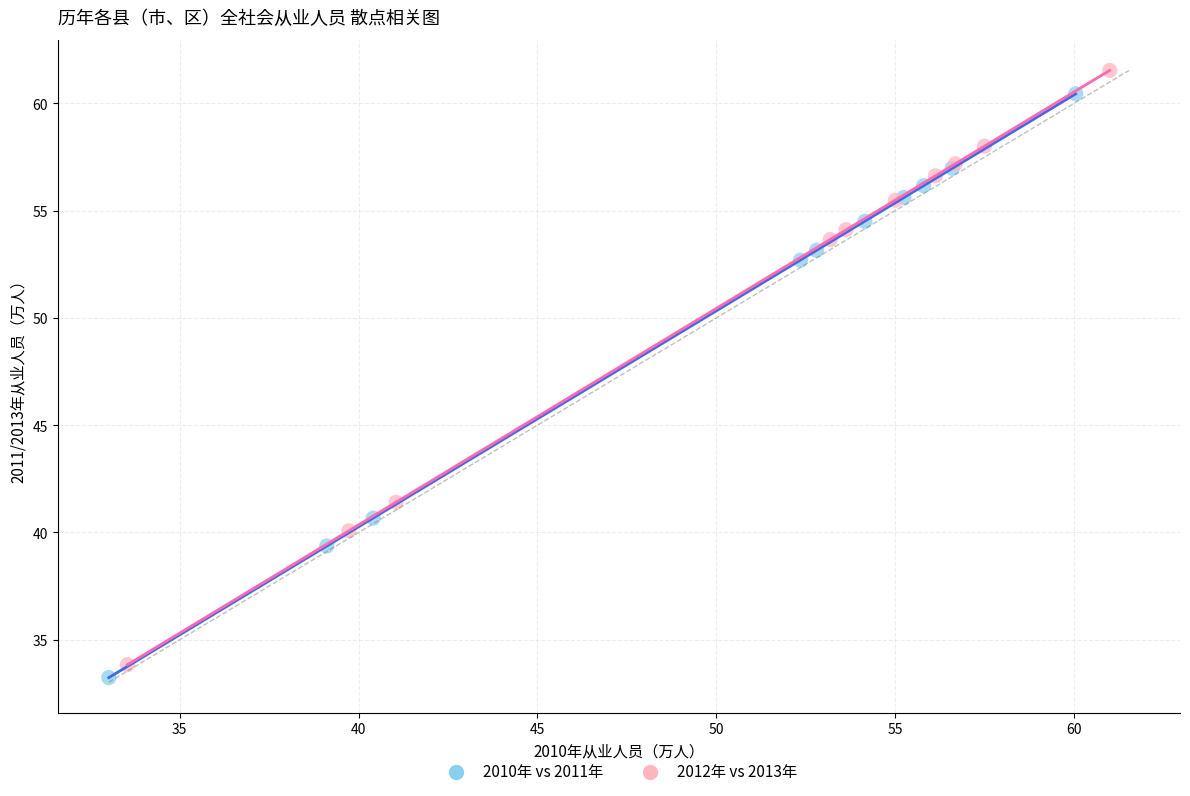

Which series has the widest spread of Y values?

2012年 vs 2013年